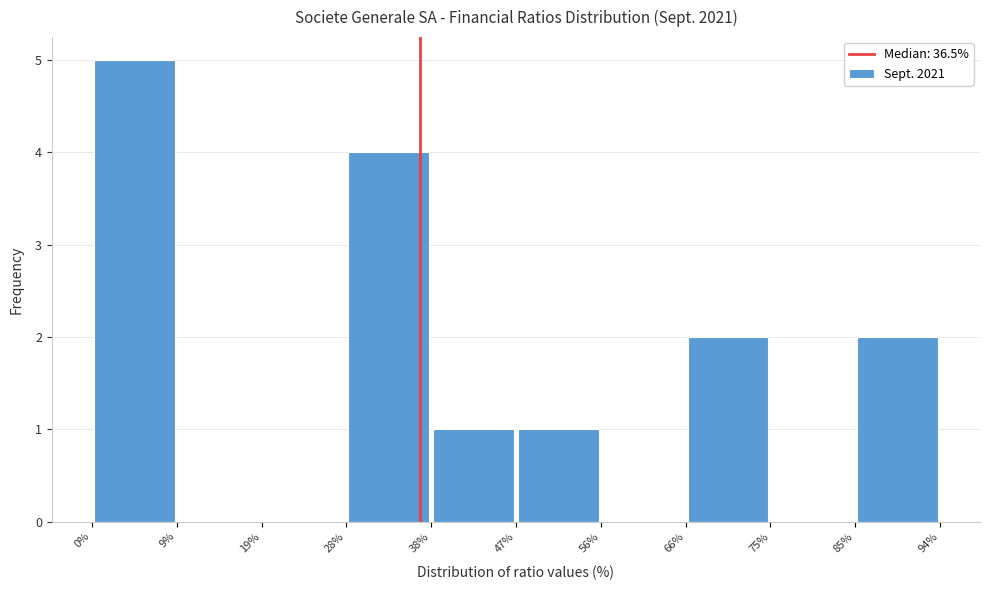

Reading left to right, transcribe this chart: for each bar, give the range it covers on the x-axis and its height. The values are not printed on the chart, so give them approximately, as read against the axis.

0% to 9%: 5
9% to 19%: 0
19% to 28%: 0
28% to 38%: 4
38% to 47%: 1
47% to 56%: 1
56% to 66%: 0
66% to 75%: 2
75% to 85%: 0
85% to 94%: 2